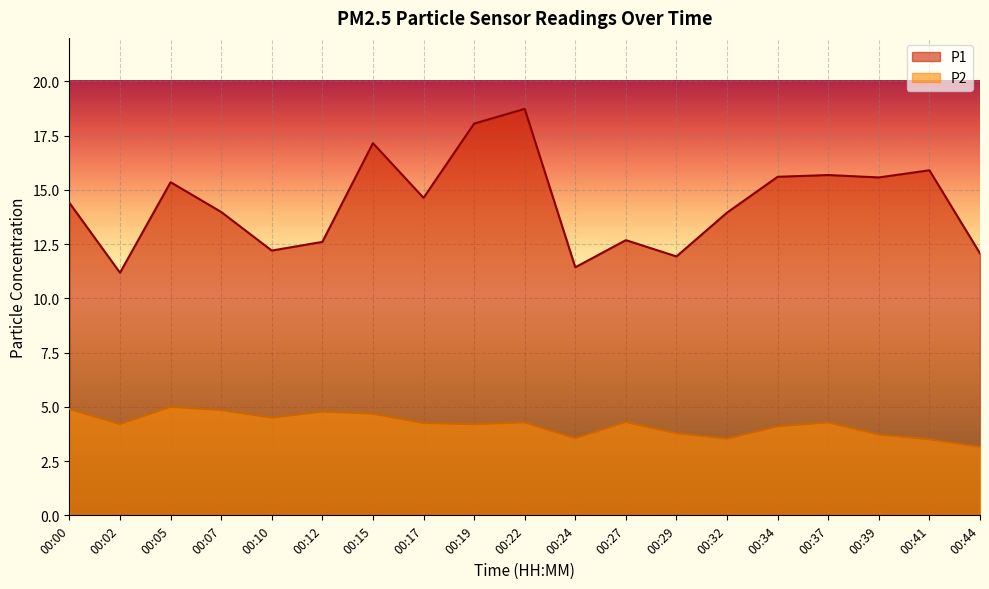

At which label does P1 reach its minimum?

00:02